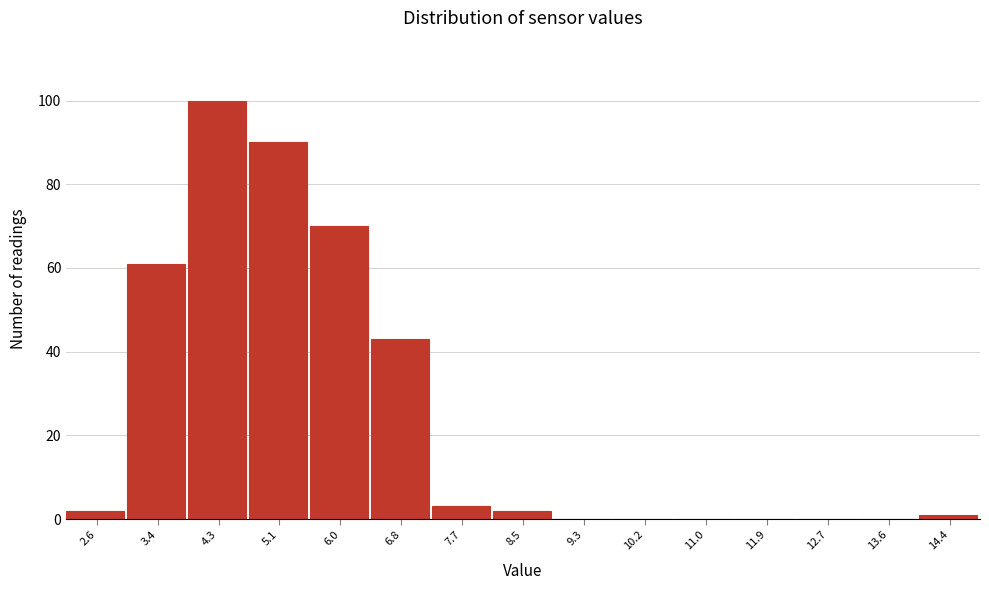

Which range on the x-axis has the tallest bar?

3.8 to 4.7